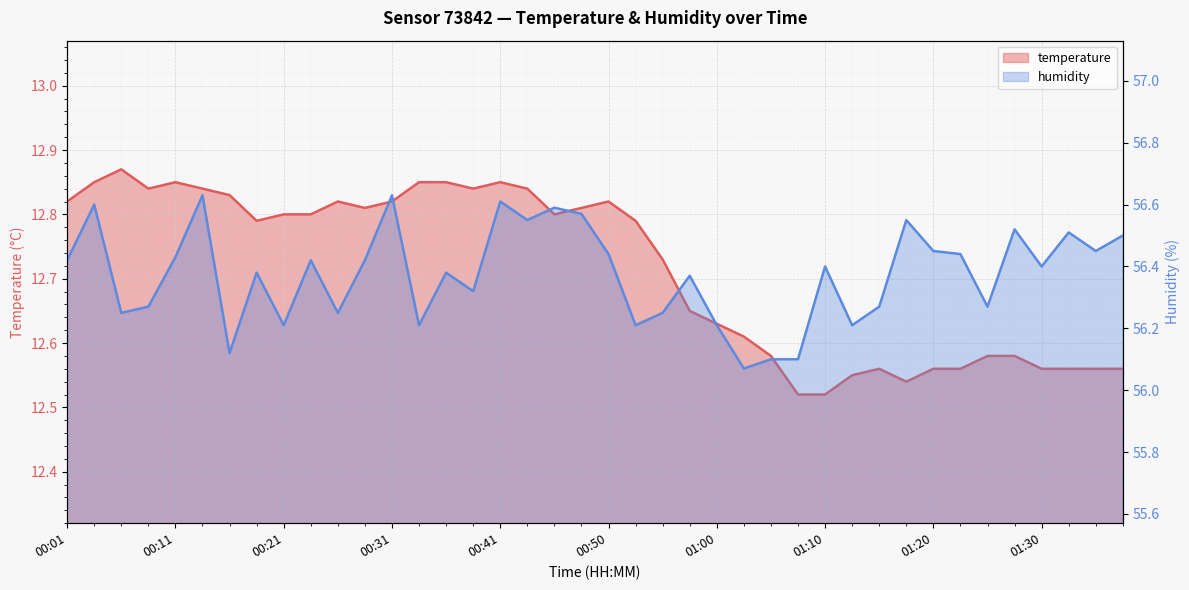

True or false: humidity and temperature cross at least once.

False